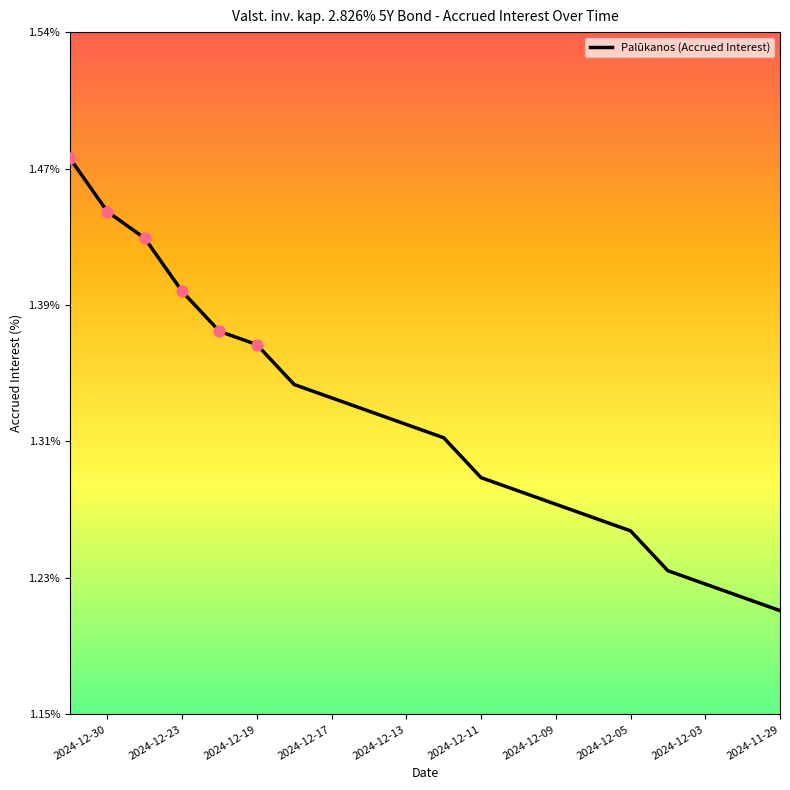

Between 2024-12-05 and 2024-12-17, which is larger?

2024-12-17